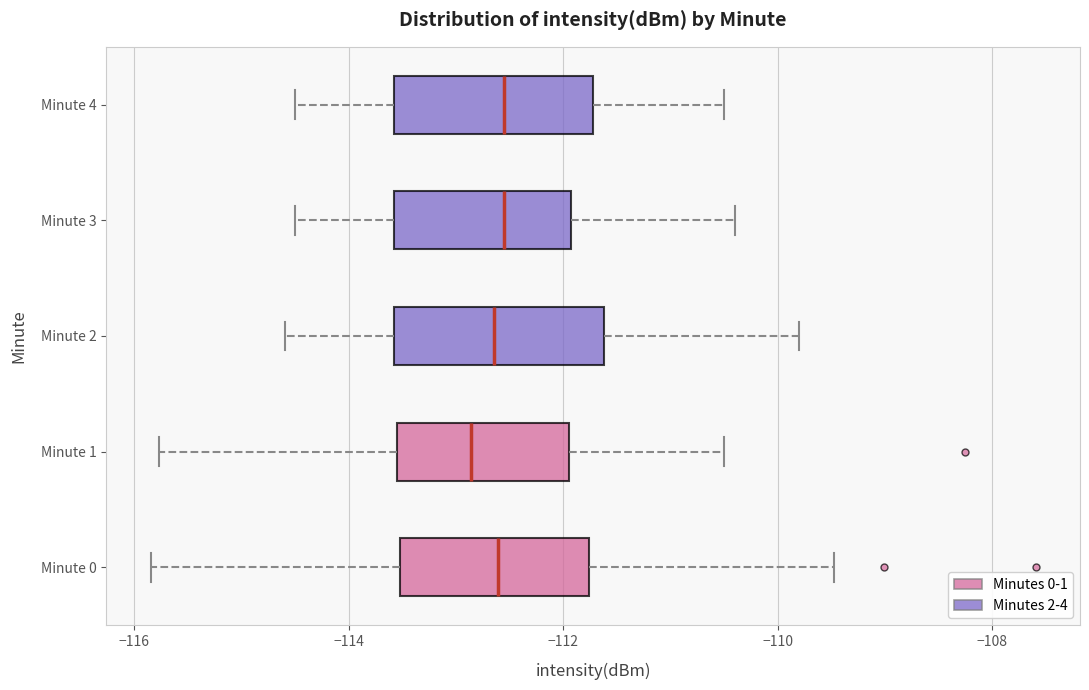

Which box has the furthest to the left median line?

Minute 1